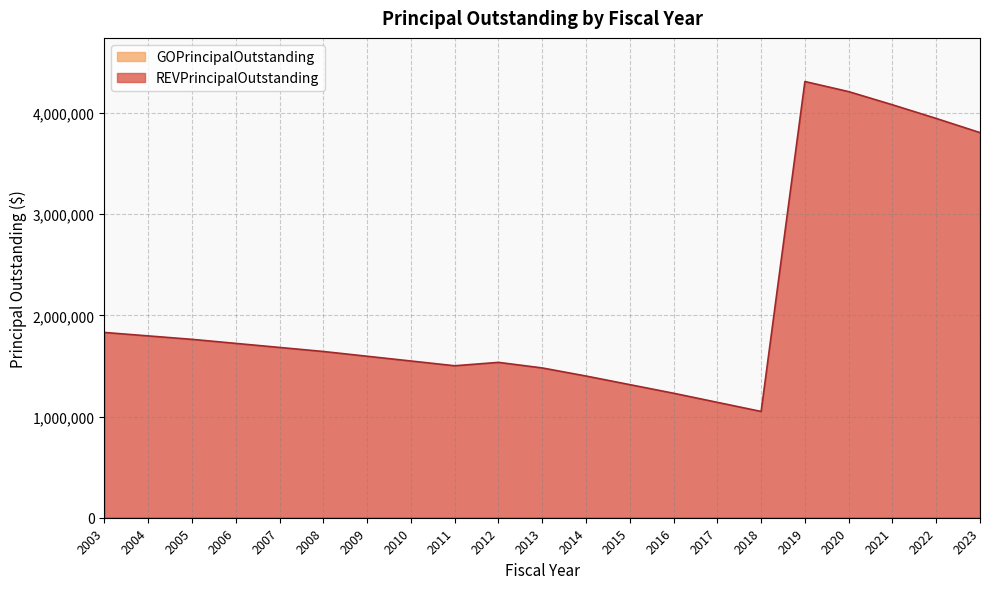

What is the change in value from 2017 to 2021?

+2940000